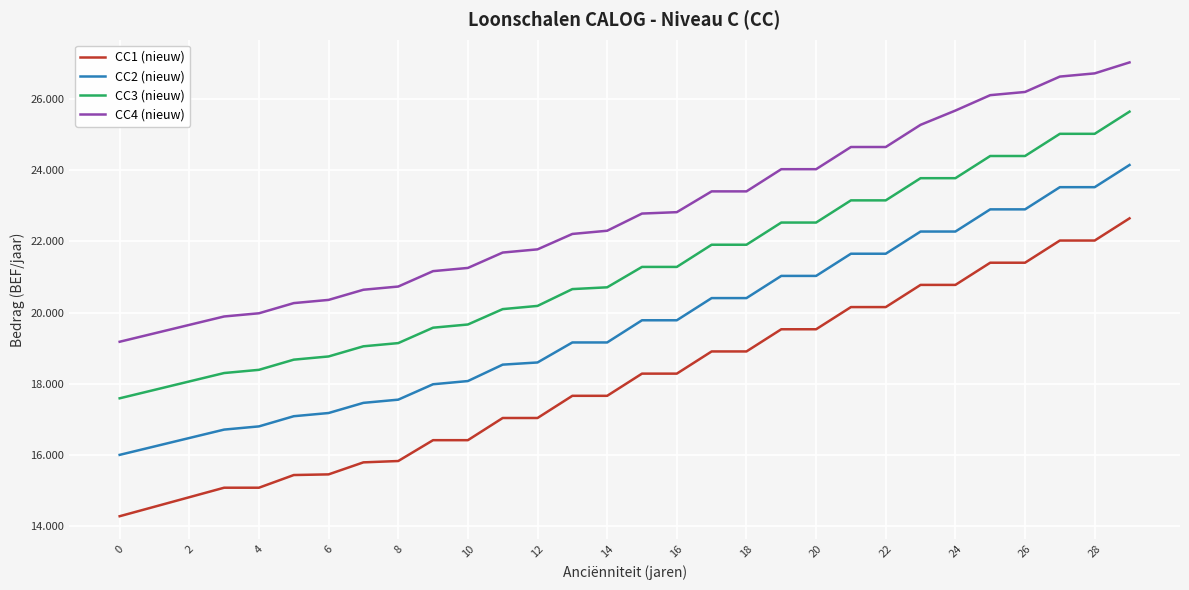

What are all the series names shown in the legend?

CC1 (nieuw), CC2 (nieuw), CC3 (nieuw), CC4 (nieuw)